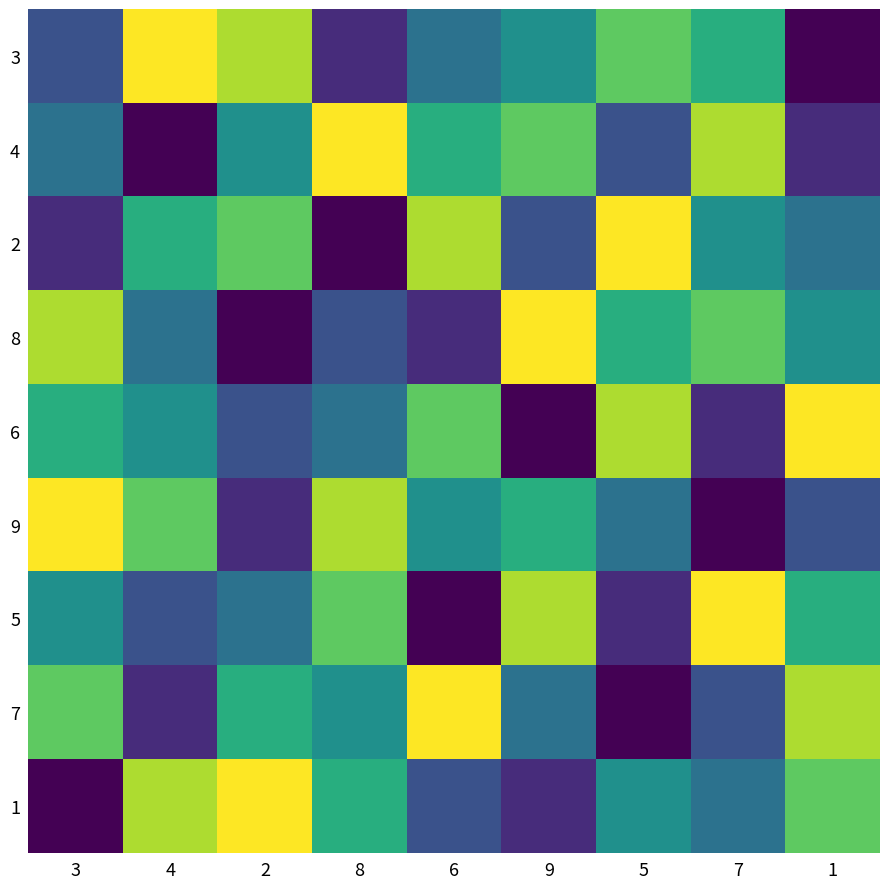

Reading right to left, list all the values displayed in this chart.

3: 1=1	7=6	5=7	9=5	6=4	8=2	2=8	4=9	3=3
4: 1=2	7=8	5=3	9=7	6=6	8=9	2=5	4=1	3=4
2: 1=4	7=5	5=9	9=3	6=8	8=1	2=7	4=6	3=2
8: 1=5	7=7	5=6	9=9	6=2	8=3	2=1	4=4	3=8
6: 1=9	7=2	5=8	9=1	6=7	8=4	2=3	4=5	3=6
9: 1=3	7=1	5=4	9=6	6=5	8=8	2=2	4=7	3=9
5: 1=6	7=9	5=2	9=8	6=1	8=7	2=4	4=3	3=5
7: 1=8	7=3	5=1	9=4	6=9	8=5	2=6	4=2	3=7
1: 1=7	7=4	5=5	9=2	6=3	8=6	2=9	4=8	3=1